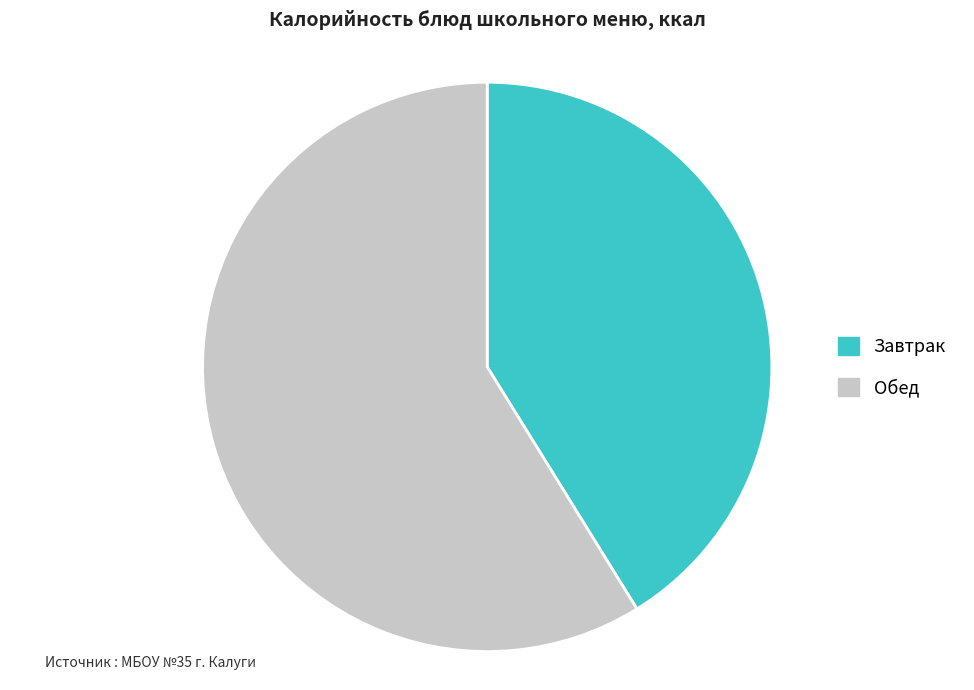

Is there any slice that represents more than half of the pie?

Yes